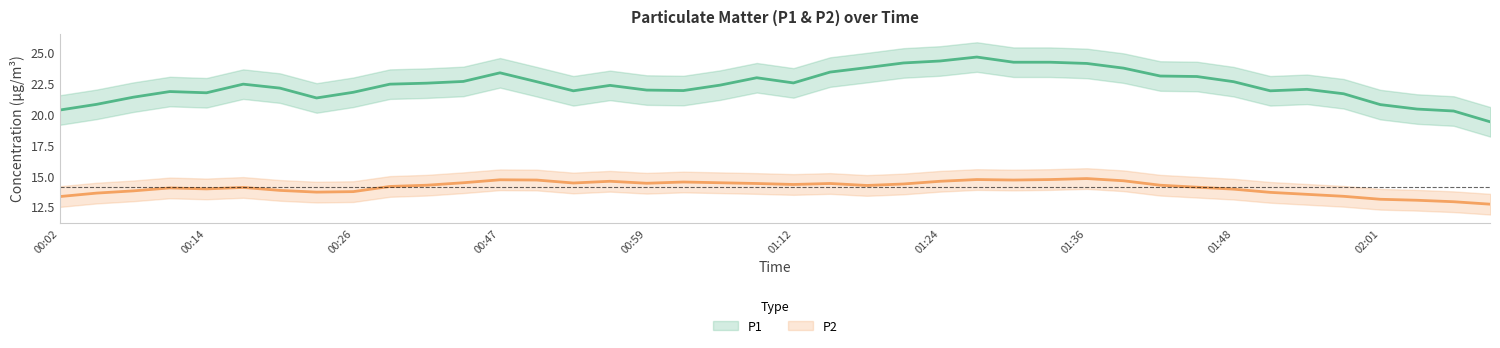

Rank the series at 01:33 from lowest to highest value.

P2, P1